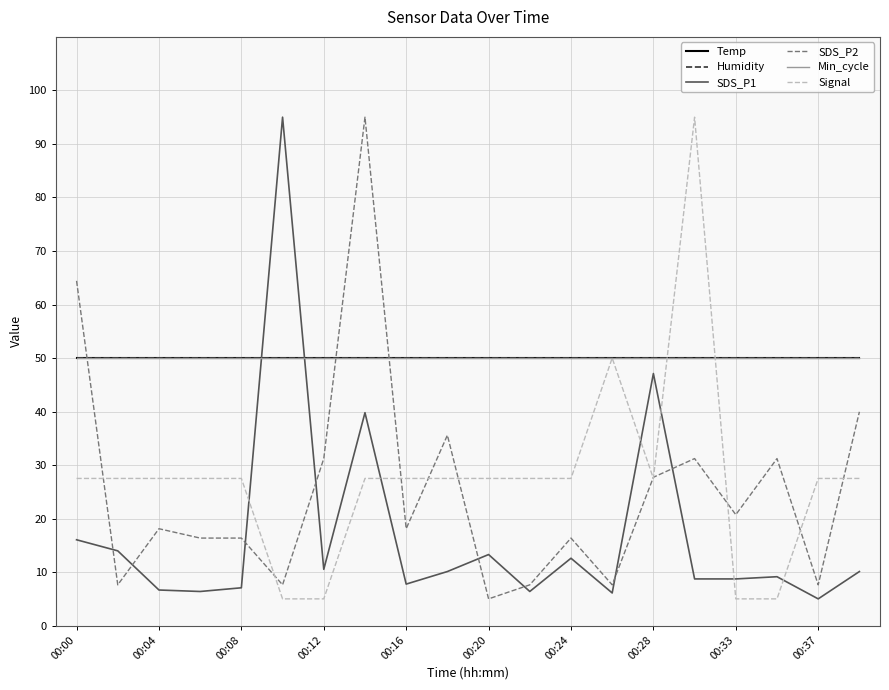

Is this an area chart (filled region under the line)?

No